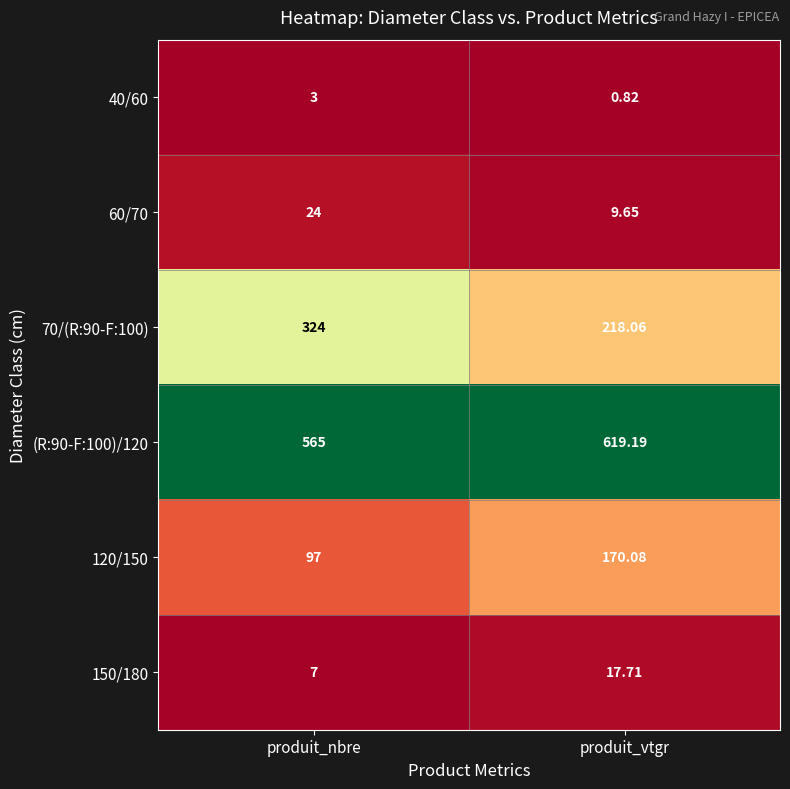

List the labels in order of 40/60 value, smallest first.

produit_vtgr, produit_nbre